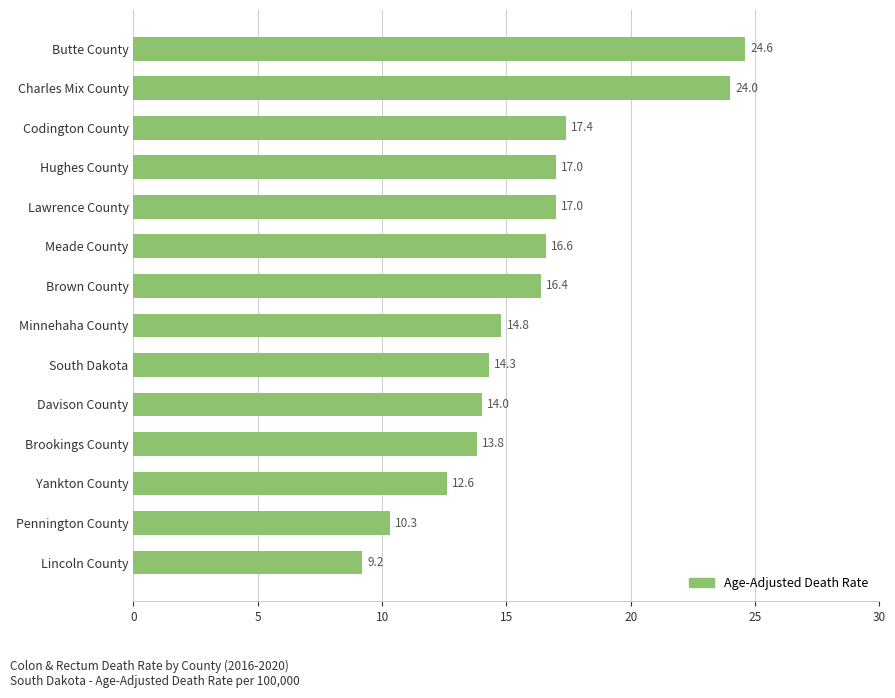

What value does the data have at Lincoln County?

9.2